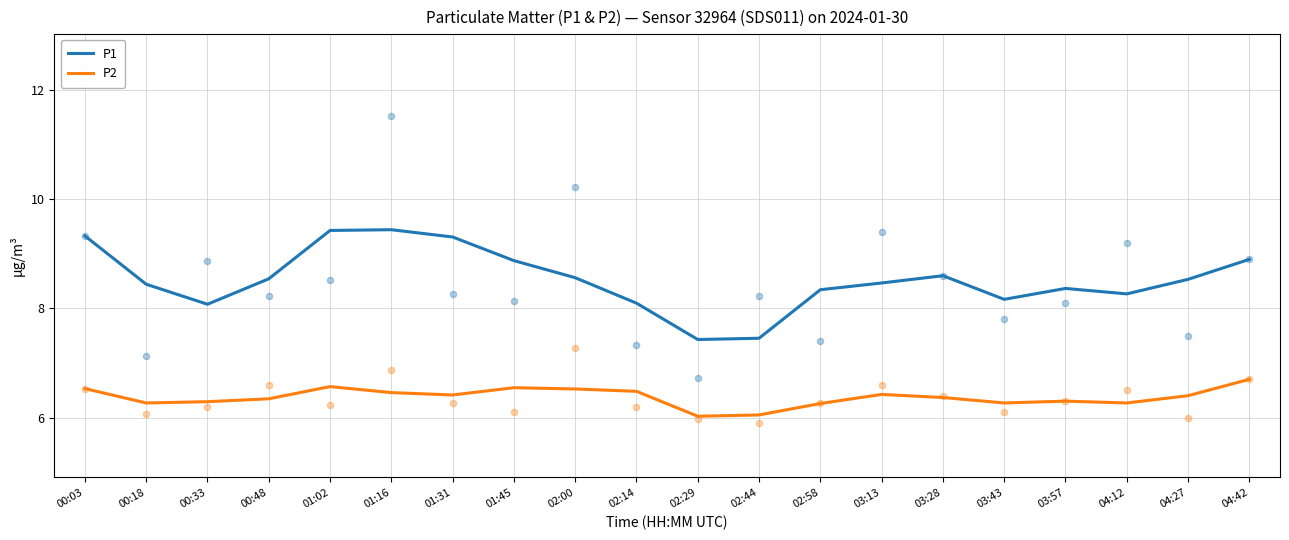

At how many categories does at least one series exceed 8?

18